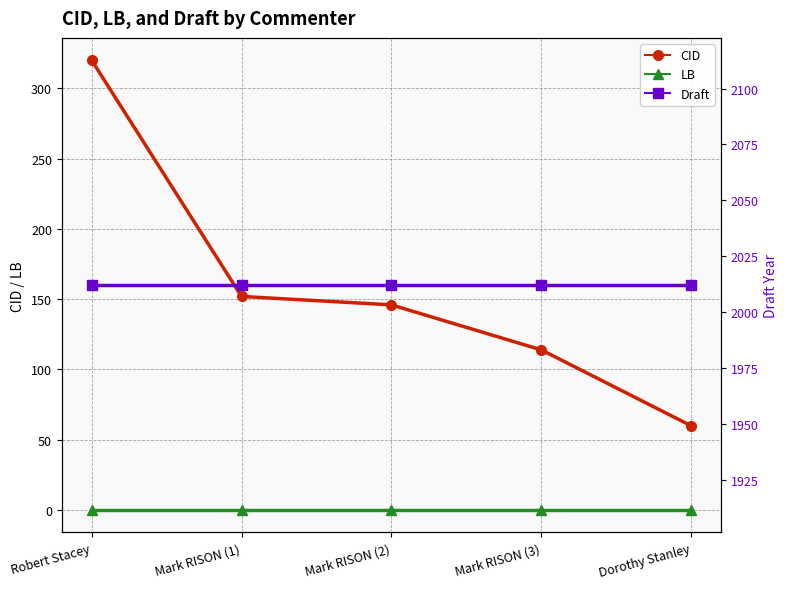

Which series has the widest spread of values?

CID